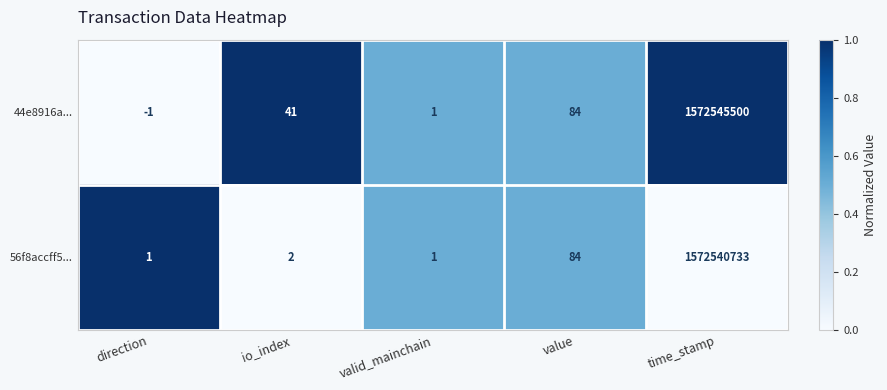

The value of 44e8916a... at valid_mainchain is 0. True or false?

False